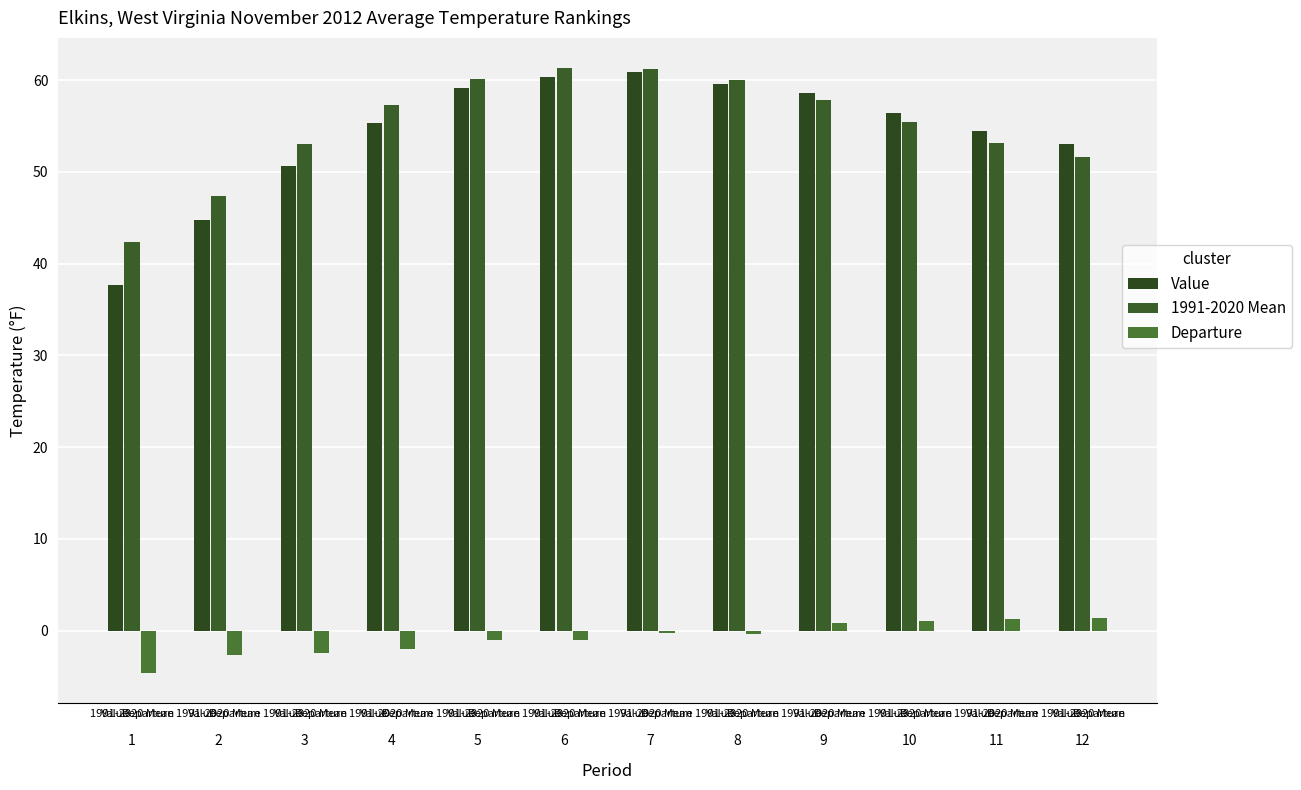

What is the difference between the second highest and minimum values in the 1991-2020 Mean series?

18.9